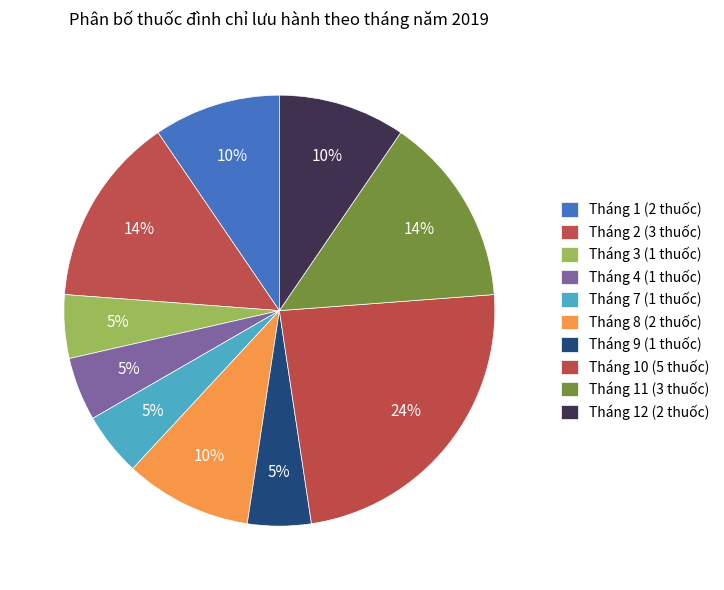

What is the smallest slice in the pie chart?

Tháng 3 (1 thuốc)